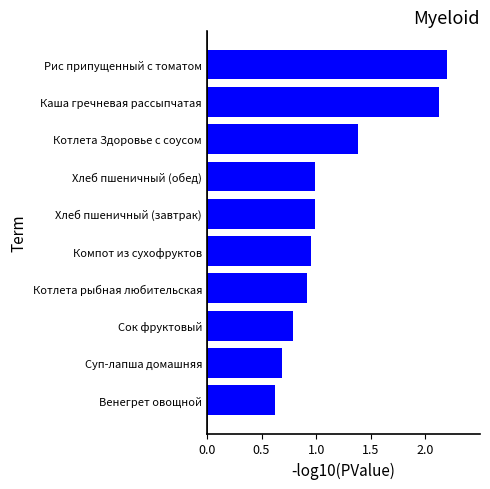

What is the maximum value shown in the chart?

2.2